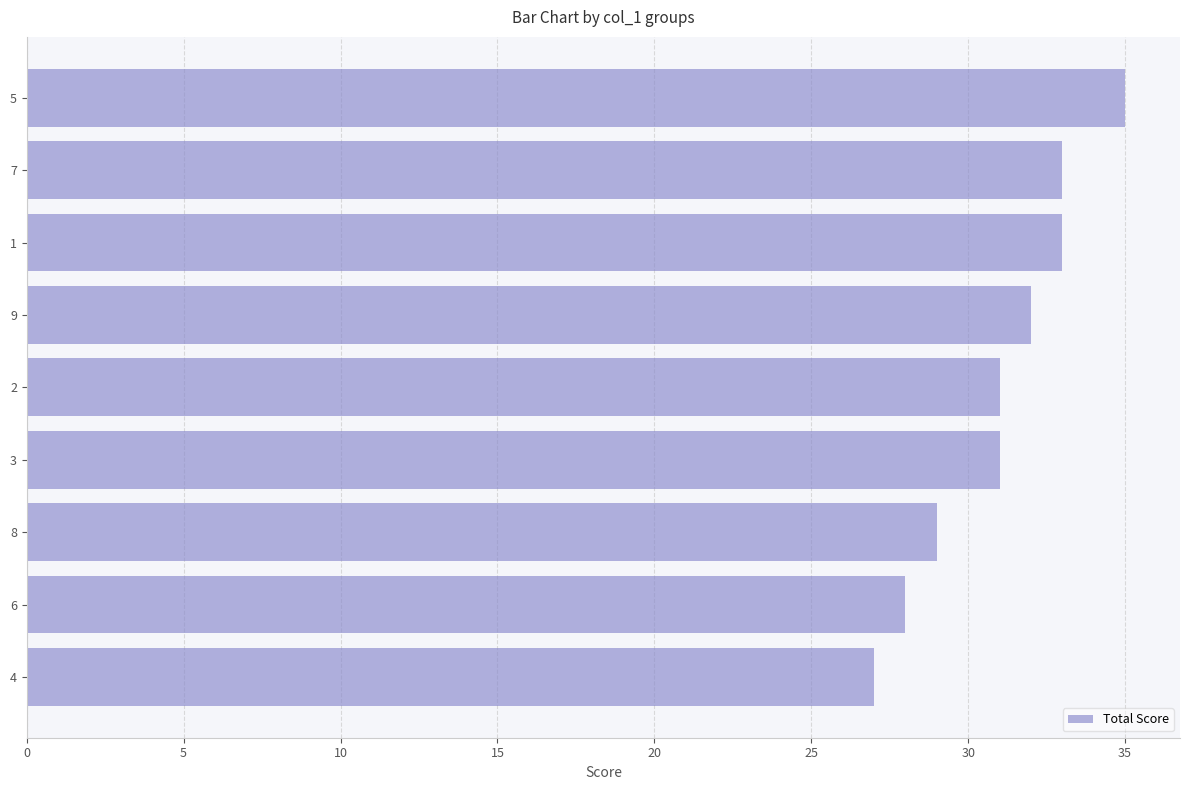

How many series are shown in this chart?

1